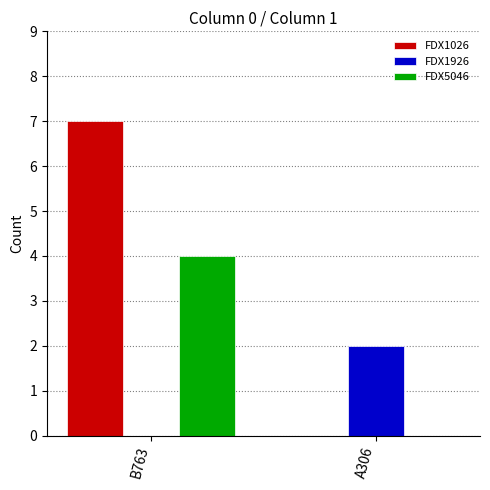

What is the maximum value for FDX1026?

7